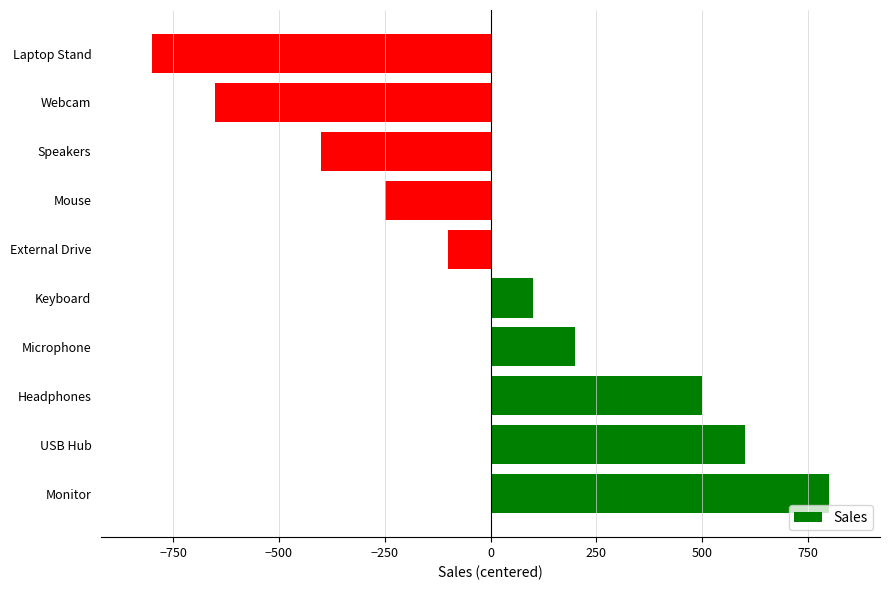

What is the difference between the maximum and minimum values?

1600